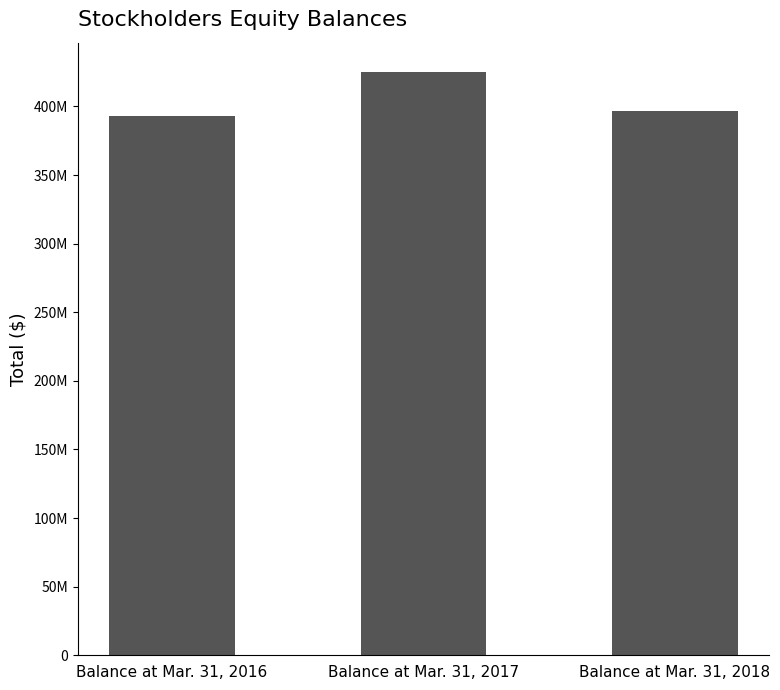

Is it true that the value at Balance at Mar. 31, 2018 is 688426655?

False